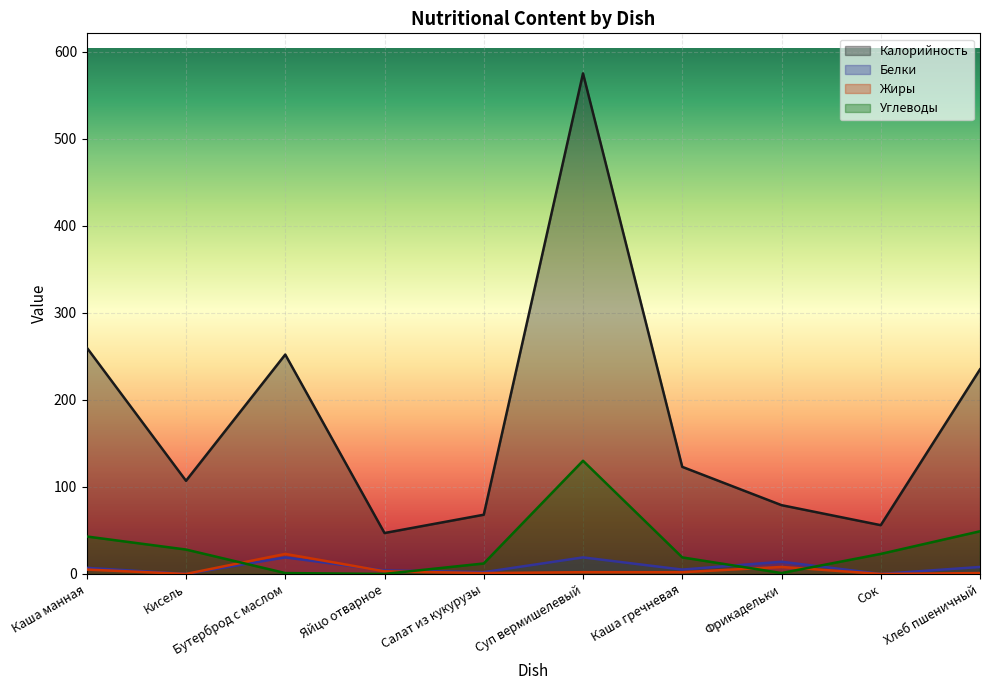

Which category has the highest value in the Жиры series?

Бутерброд с маслом